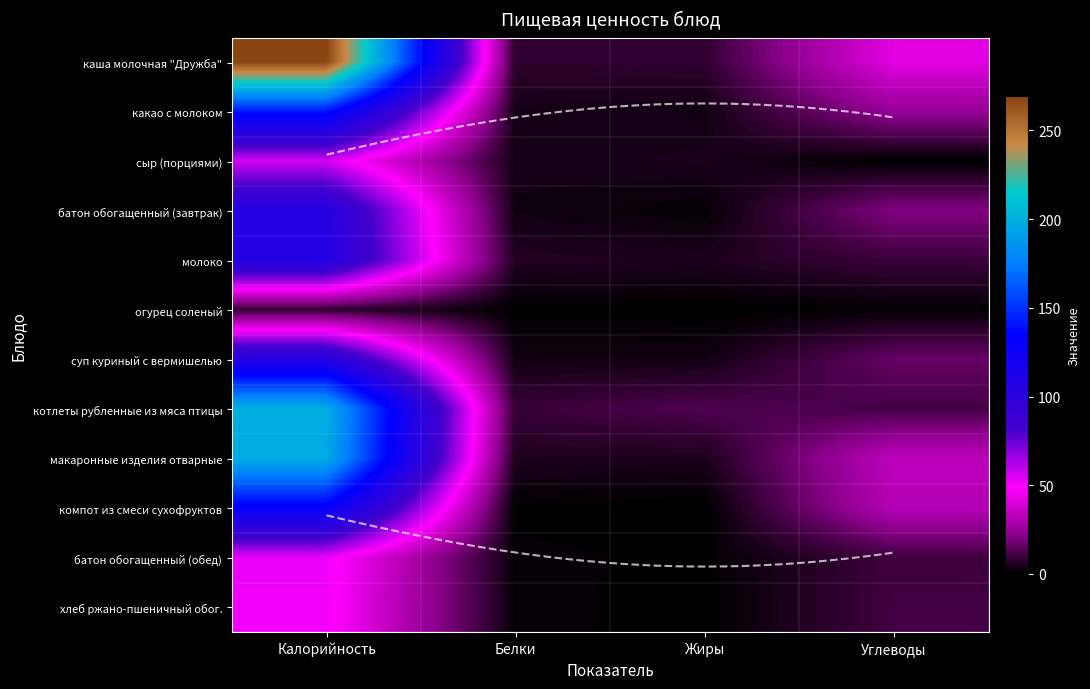

Which series changed the most between Калорийность and Жиры?

каша молочная "Дружба"